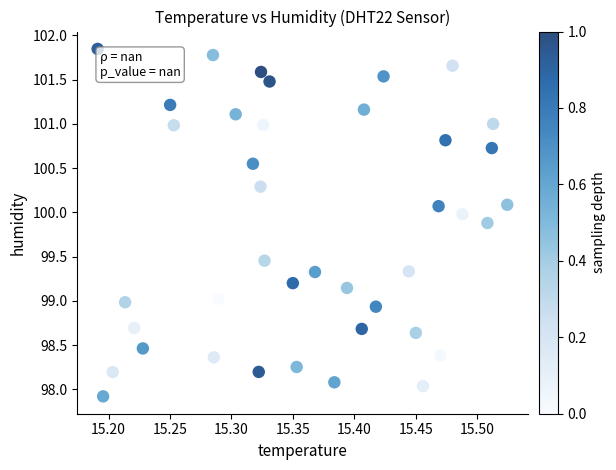

What is the range of Y values (max minus min)?

3.9